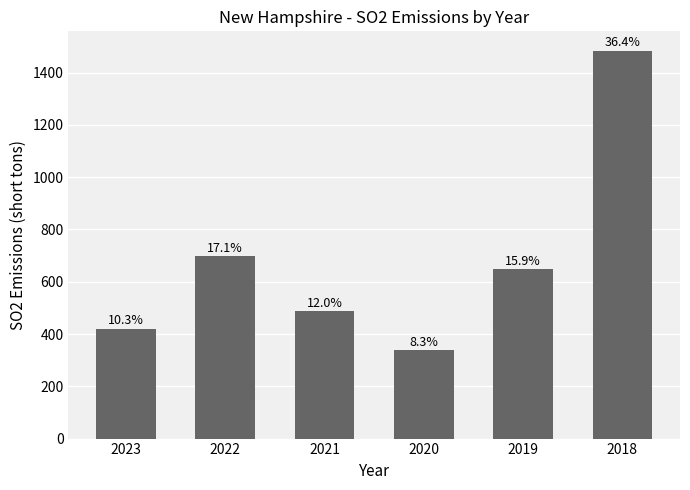

What is the average value?

680